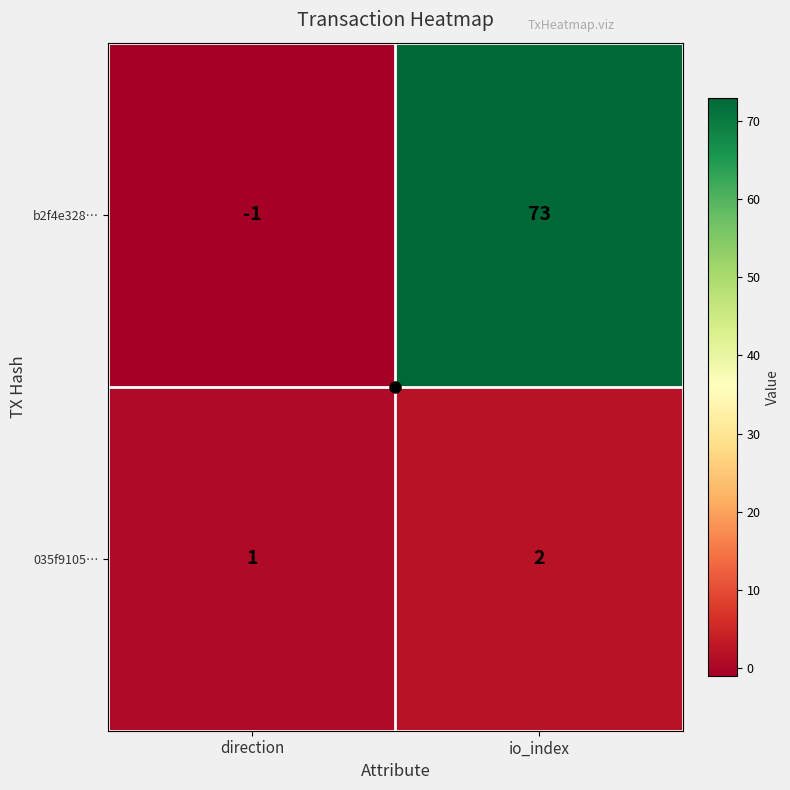

What is the average value of the b2f4e328… series?

36